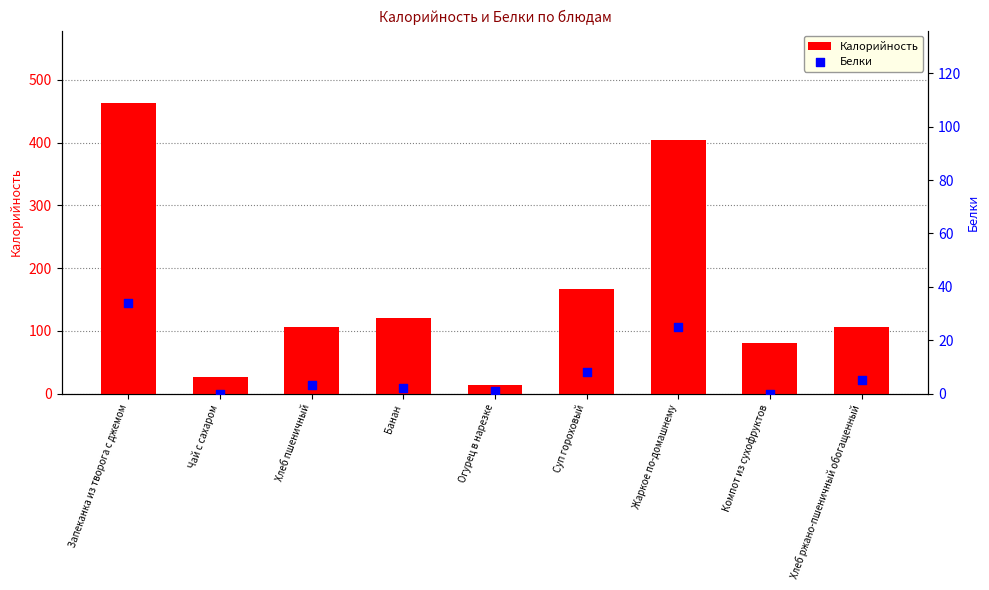

Which series has the largest Y range (max minus min)?

Калорийность